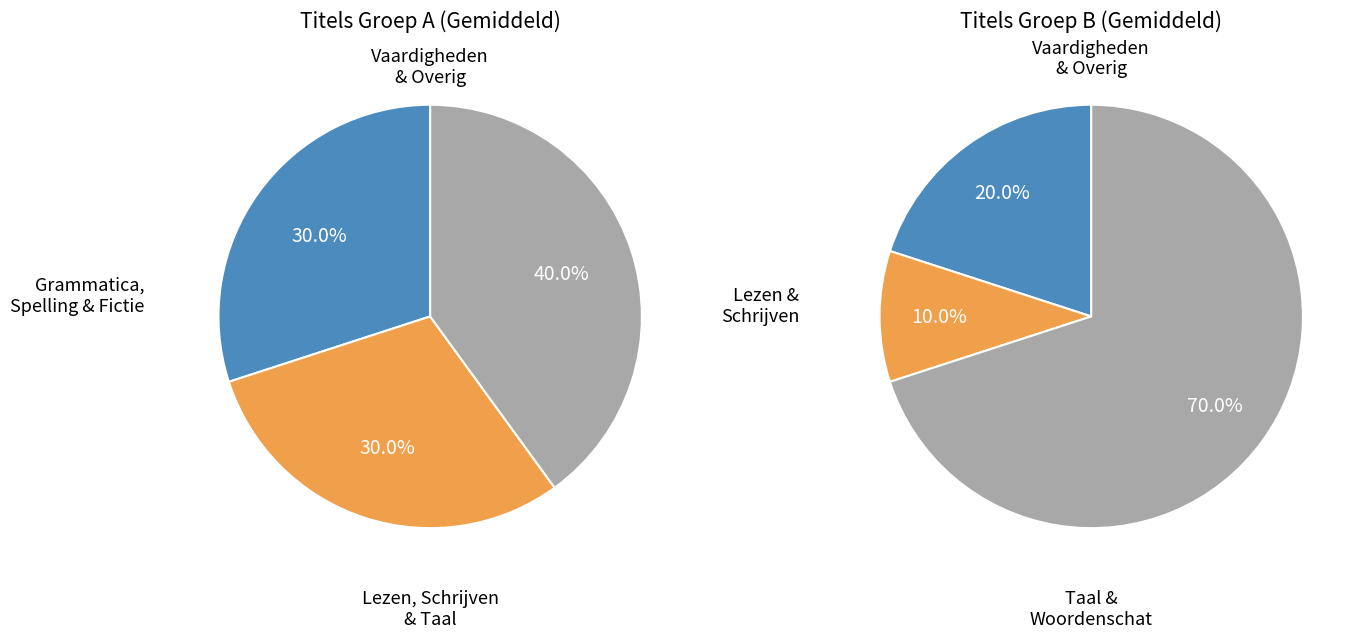

Is there any slice that represents more than half of the pie?

No